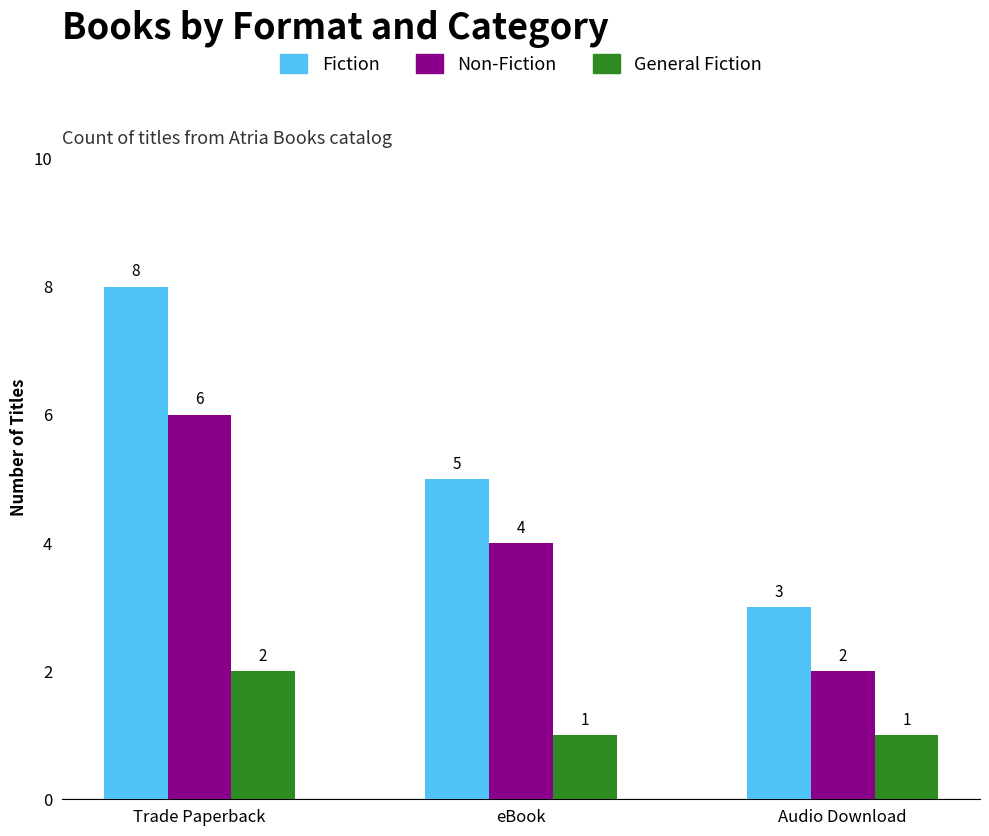

How many Non-Fiction values are between 2 and 6?

3